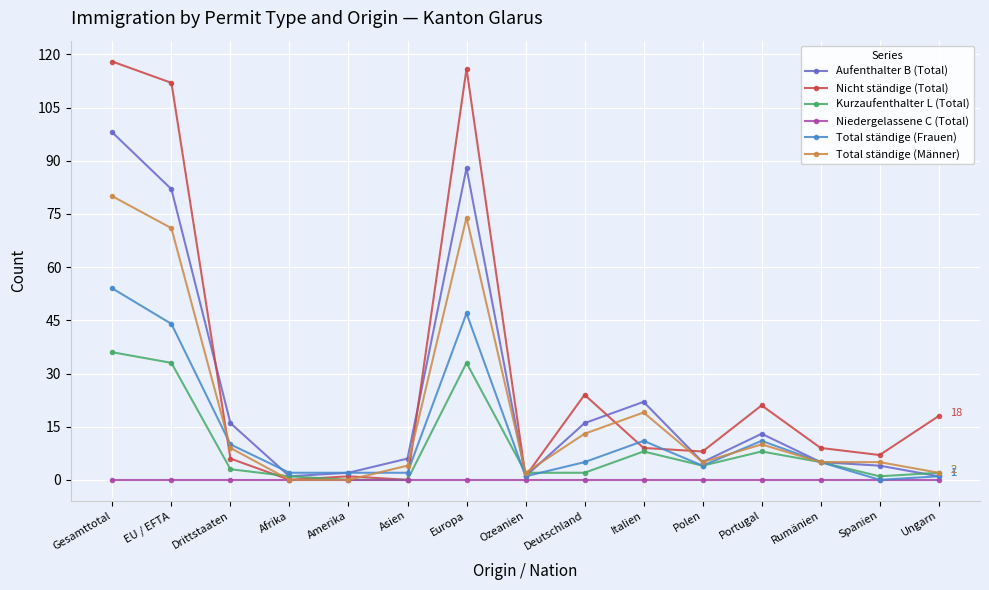

The value of Total ständige (Männer) at Portugal is 15. True or false?

False